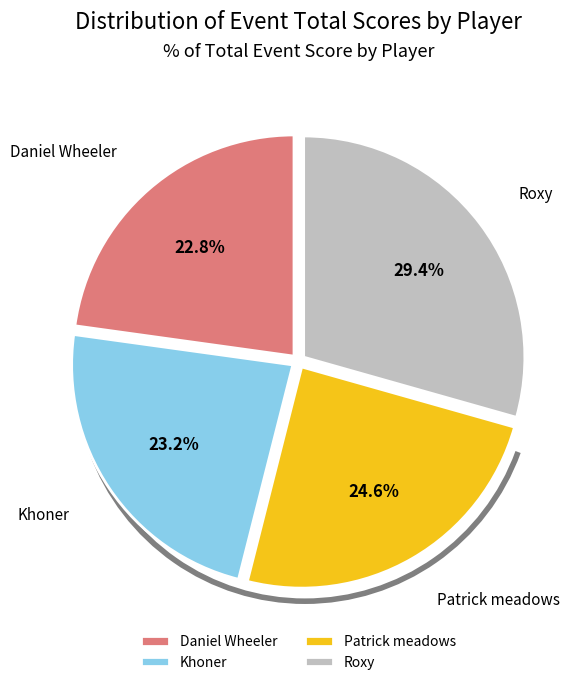

How much of the chart is everything except Roxy?

70.6%